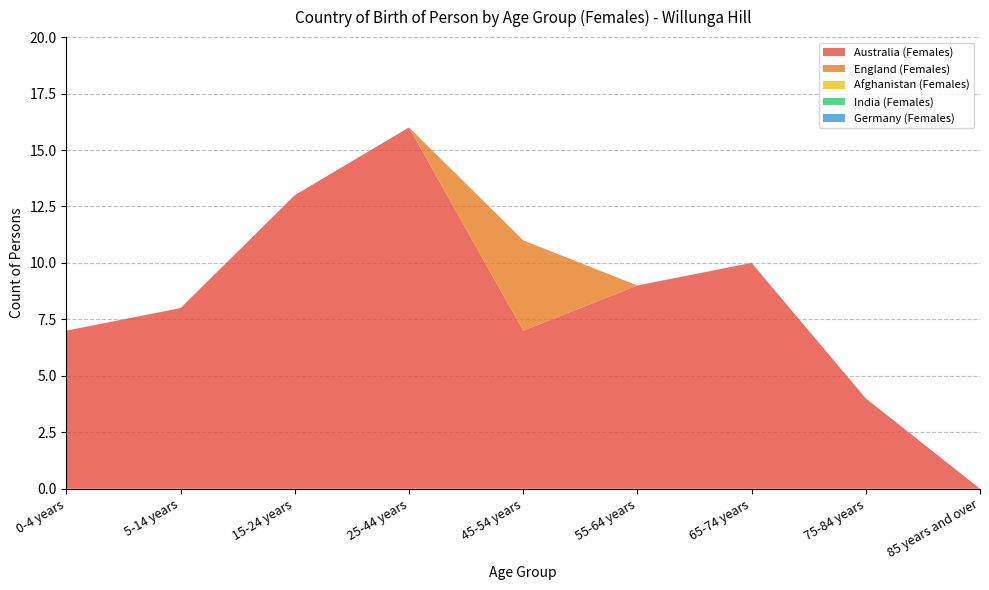

Reading left to right, extract all data points from this chart.

Australia (Females): 7	8	13	16	7	9	10	4	0
England (Females): 0	0	0	0	4	0	0	0	0
Afghanistan (Females): 0	0	0	0	0	0	0	0	0
India (Females): 0	0	0	0	0	0	0	0	0
Germany (Females): 0	0	0	0	0	0	0	0	0